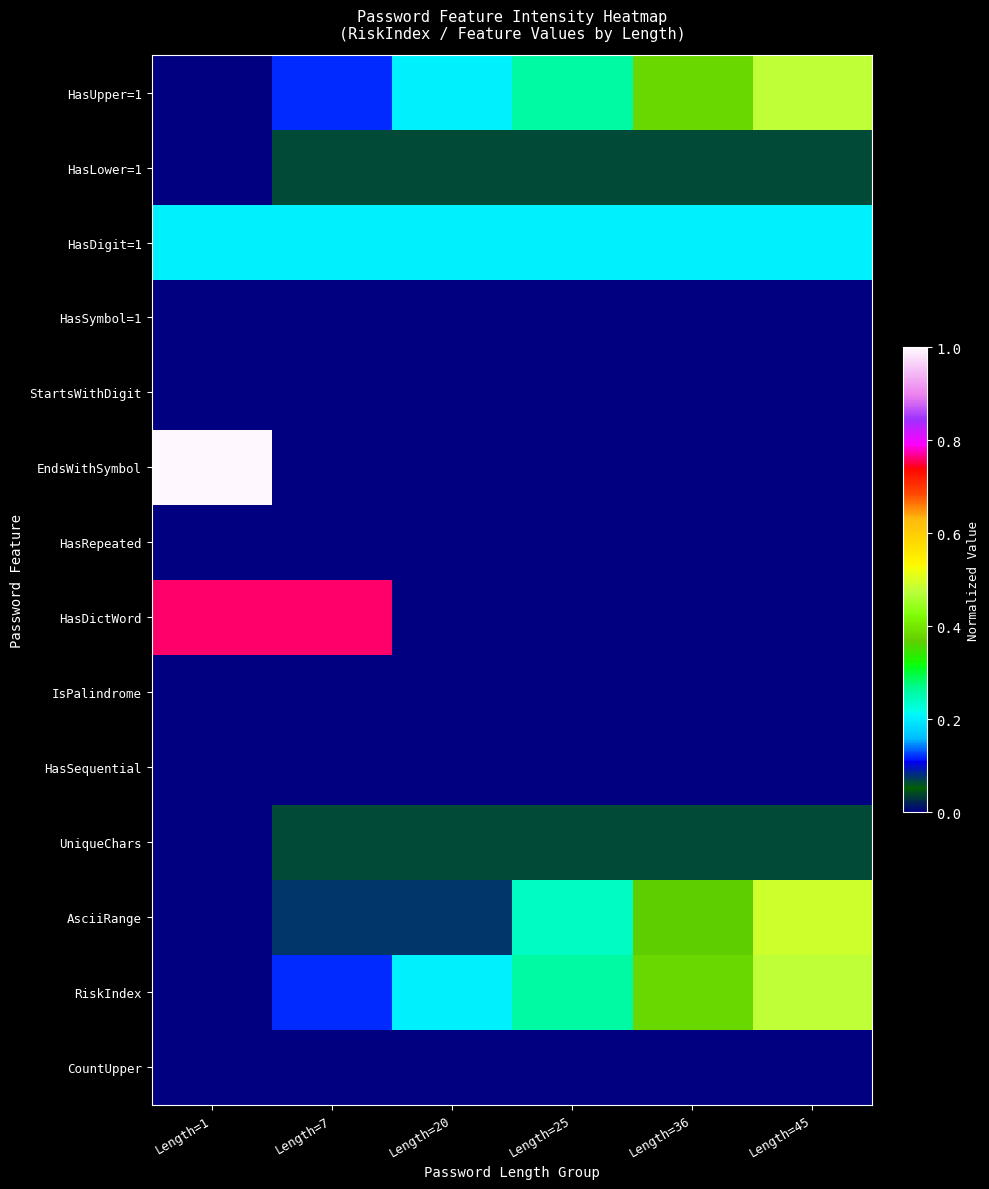

Which series has the largest total across all categories?

HasDictWord